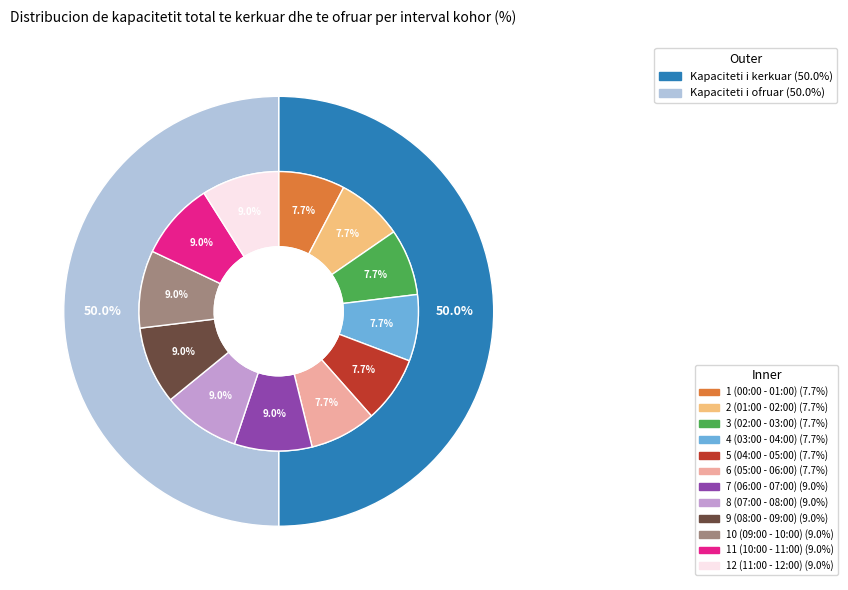

Is it true that 2 (01:00 - 02:00) is 8% of the pie?

True